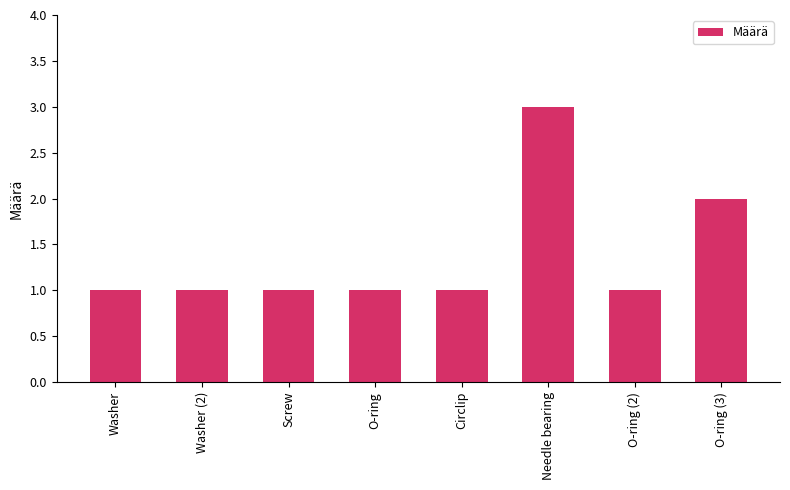

How many categories are shown in the chart?

8